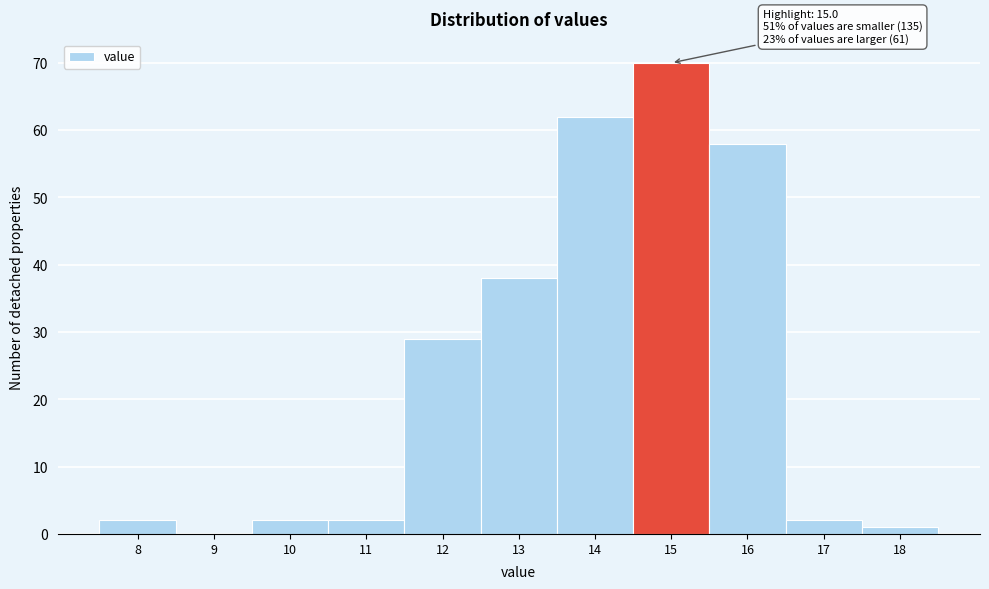

Reading right to left, extract all data points from this chart.

18=1	17=2	16=58	15=70	14=62	13=38	12=29	11=2	10=2	9=0	8=2